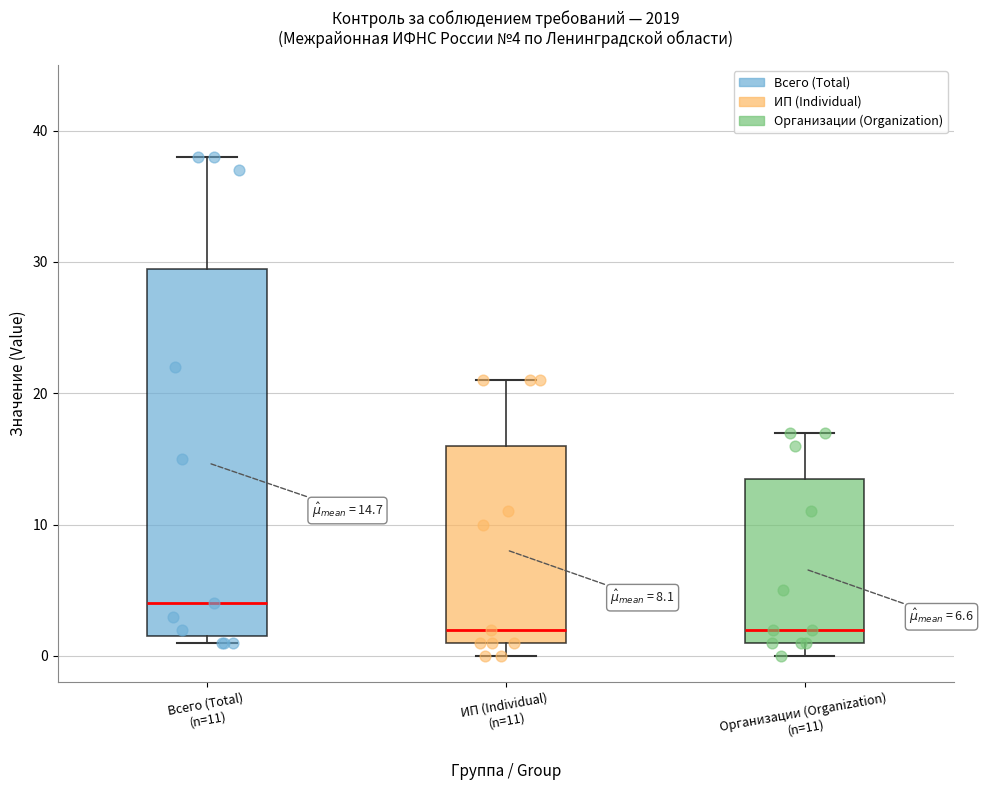

Which box is the tallest, from its lower edge to its upper edge?

Всего (Total) (n=11)